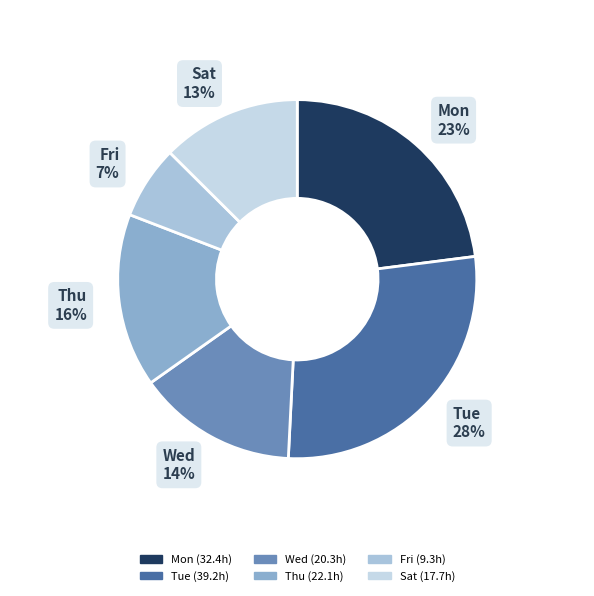

How many segments does this pie chart have?

6